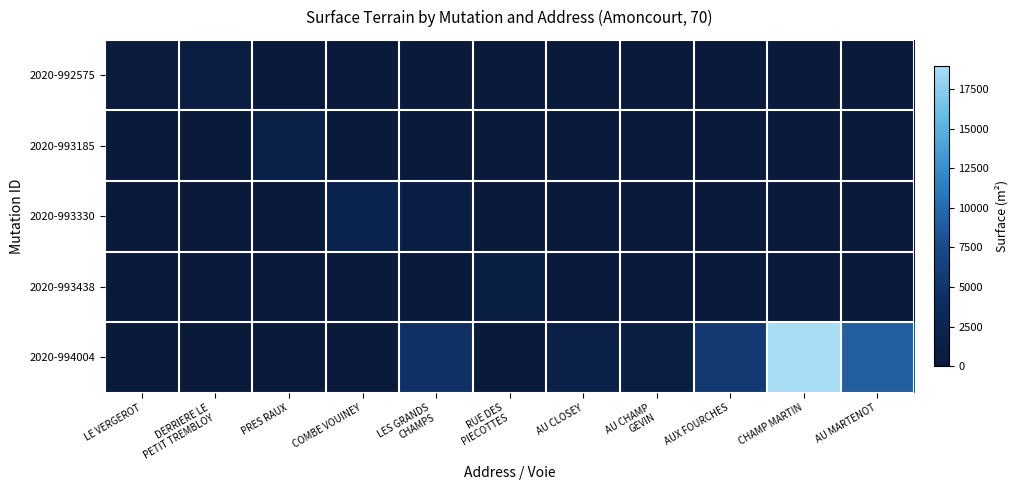

Which category has the highest value across all series?

CHAMP MARTIN